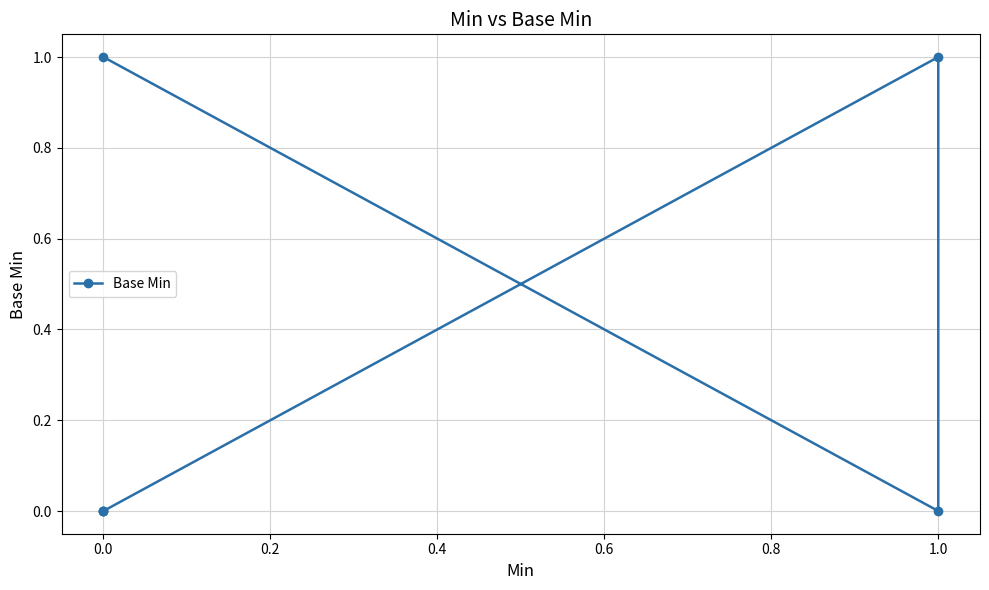

Which has a higher value, 1.0 or 0.0?

1.0